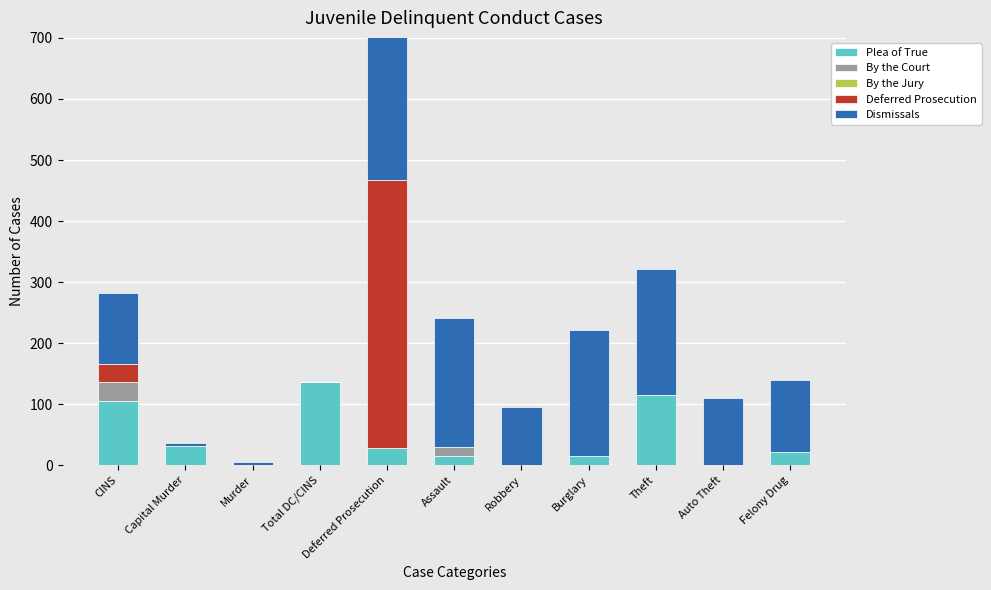

Reading right to left, list all the values displayed in this chart.

Plea of True: Felony Drug=22	Auto Theft=1	Theft=116	Burglary=15	Robbery=0	Assault=15	Deferred Prosecution=29	Total DC/CINS=137	Murder=0	Capital Murder=32	CINS=105
By the Court: Felony Drug=0	Auto Theft=0	Theft=0	Burglary=0	Robbery=0	Assault=15	Deferred Prosecution=0	Total DC/CINS=0	Murder=0	Capital Murder=0	CINS=32
By the Jury: Felony Drug=0	Auto Theft=0	Theft=0	Burglary=0	Robbery=0	Assault=0	Deferred Prosecution=0	Total DC/CINS=0	Murder=0	Capital Murder=0	CINS=0
Deferred Prosecution: Felony Drug=0	Auto Theft=0	Theft=0	Burglary=0	Robbery=0	Assault=0	Deferred Prosecution=438	Total DC/CINS=0	Murder=0	Capital Murder=0	CINS=29
Dismissals: Felony Drug=117	Auto Theft=109	Theft=205	Burglary=206	Robbery=95	Assault=211	Deferred Prosecution=335	Total DC/CINS=0	Murder=6	Capital Murder=5	CINS=116